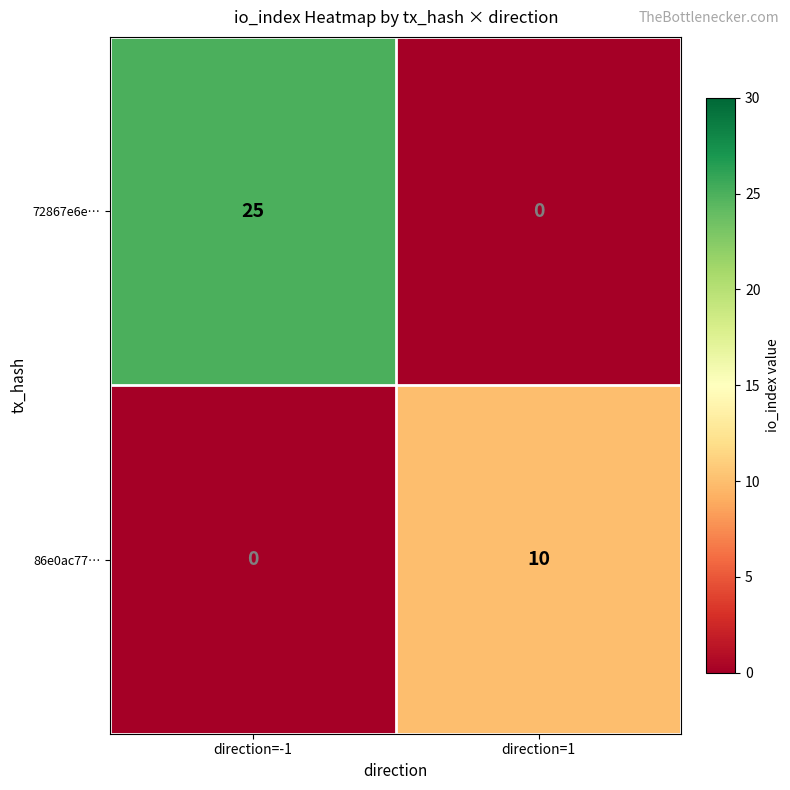

How many data points in 72867e6e… are less than 25?

1